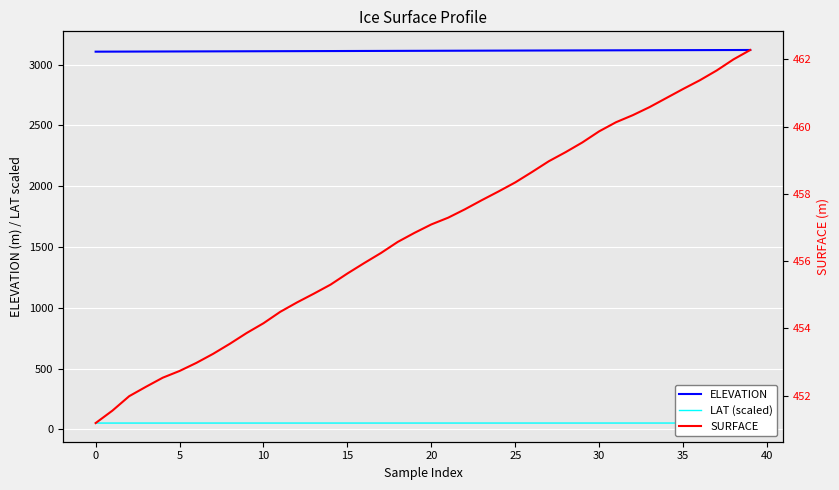

Is this an area chart (filled region under the line)?

No